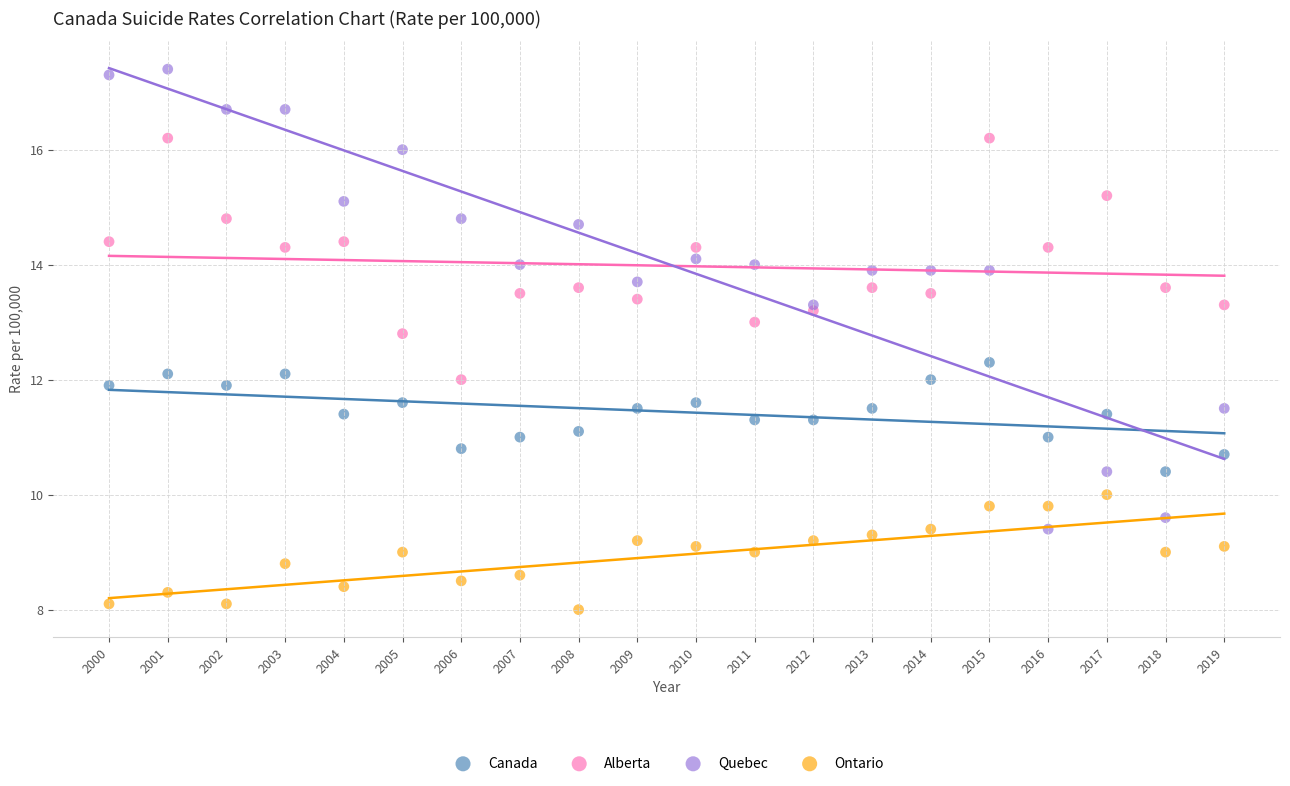

What is the X range (max minus min) for the scatter plot?

19.0